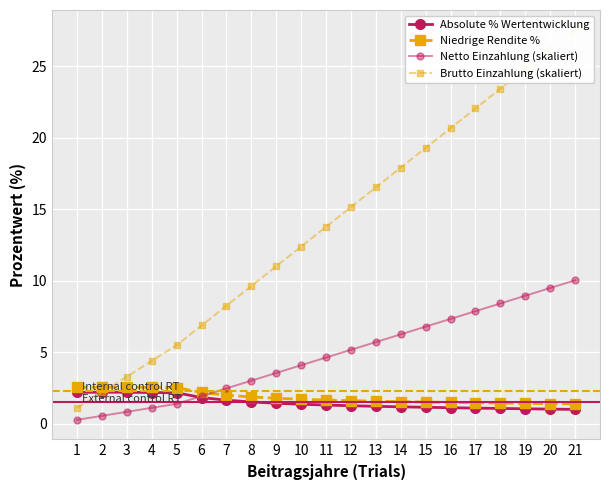

The value of Netto Einzahlung (skaliert) at 3 is 0.8. True or false?

True